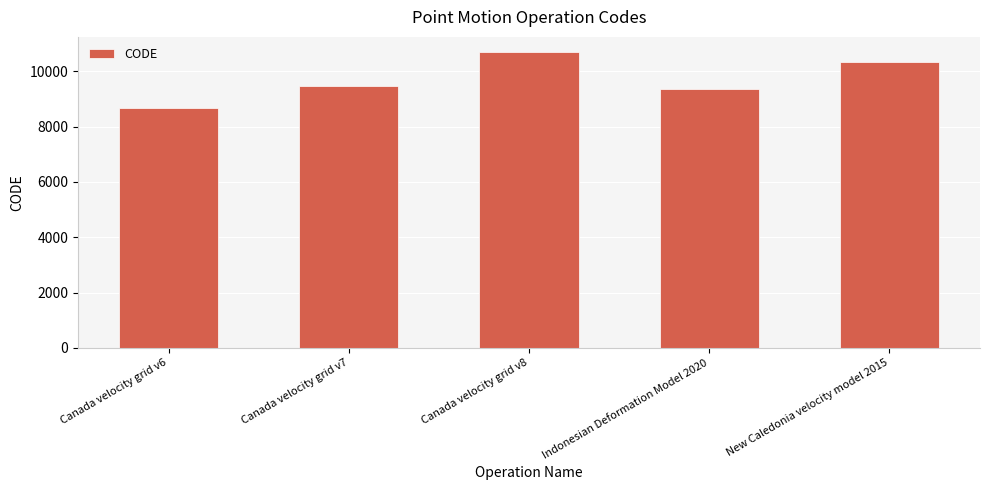

What is the label of the 3rd bar from the left?

Canada velocity grid v8